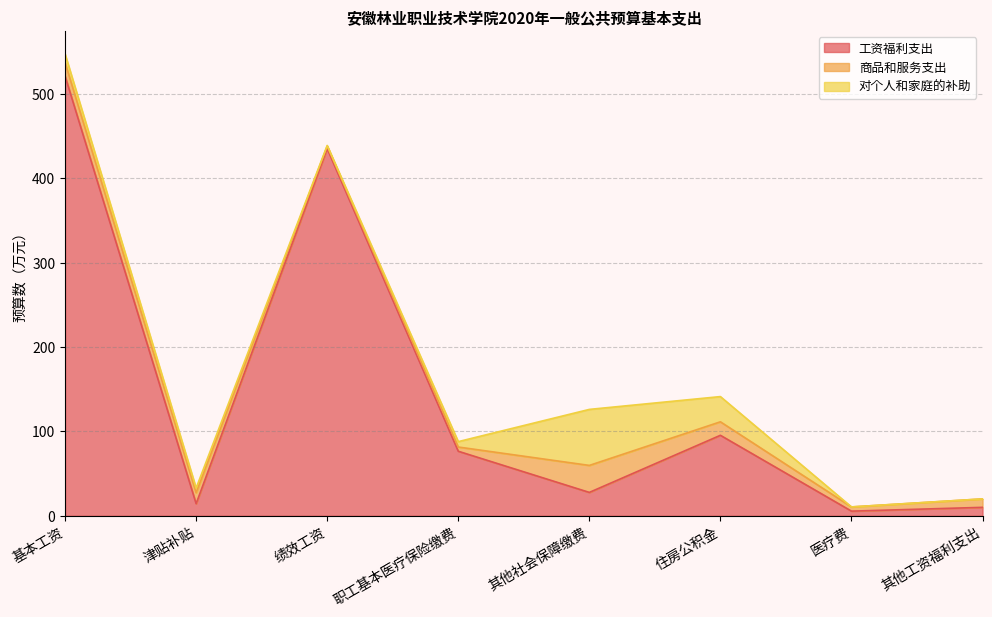

Between 绩效工资 and 津贴补贴, which is larger?

绩效工资